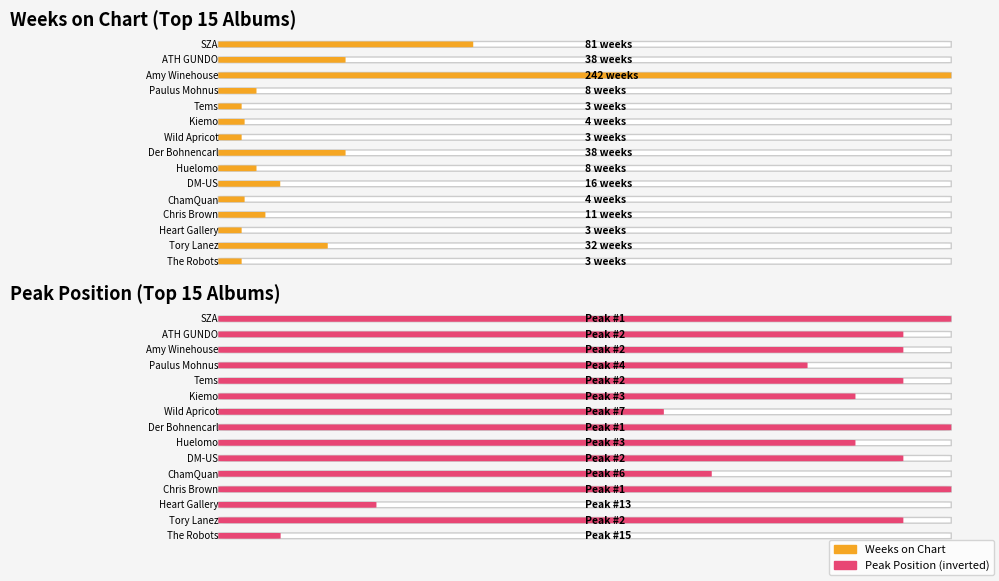

What position from the right is Tory Lanez?

2